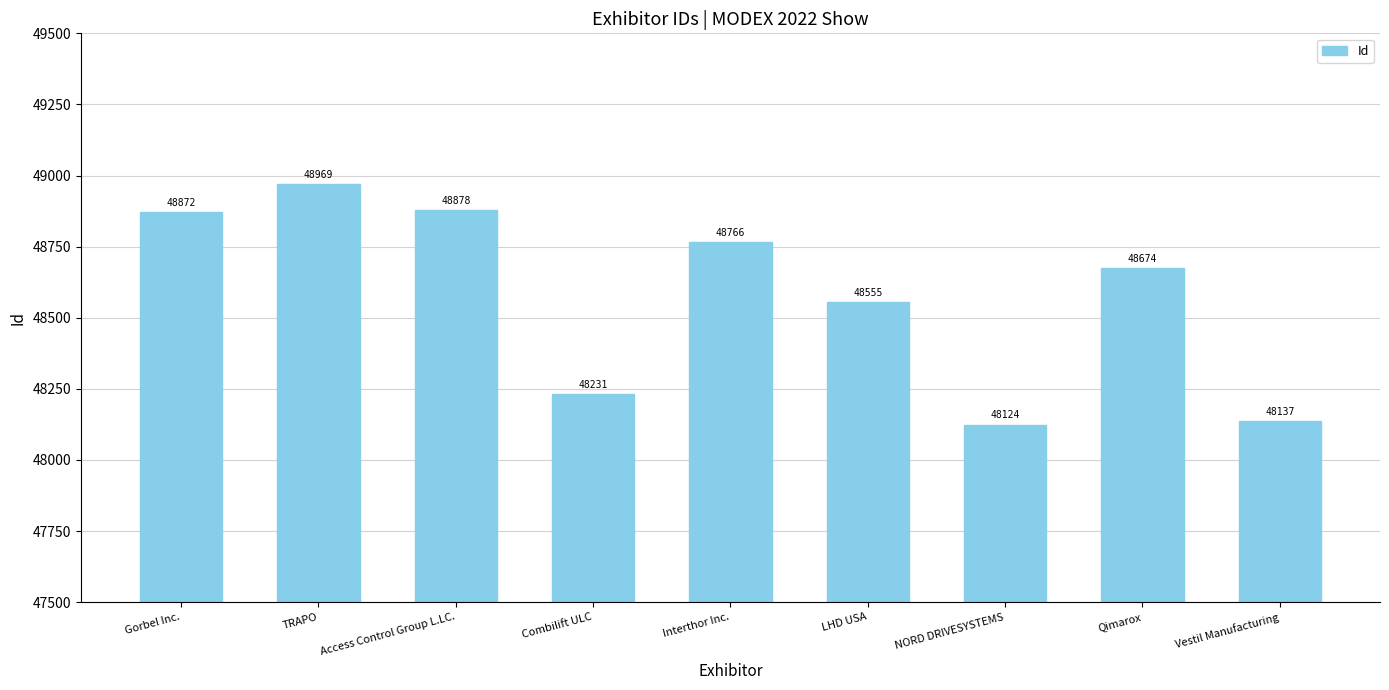

What is the ratio of the value at NORD DRIVESYSTEMS to the value at Interthor Inc.?

1.0